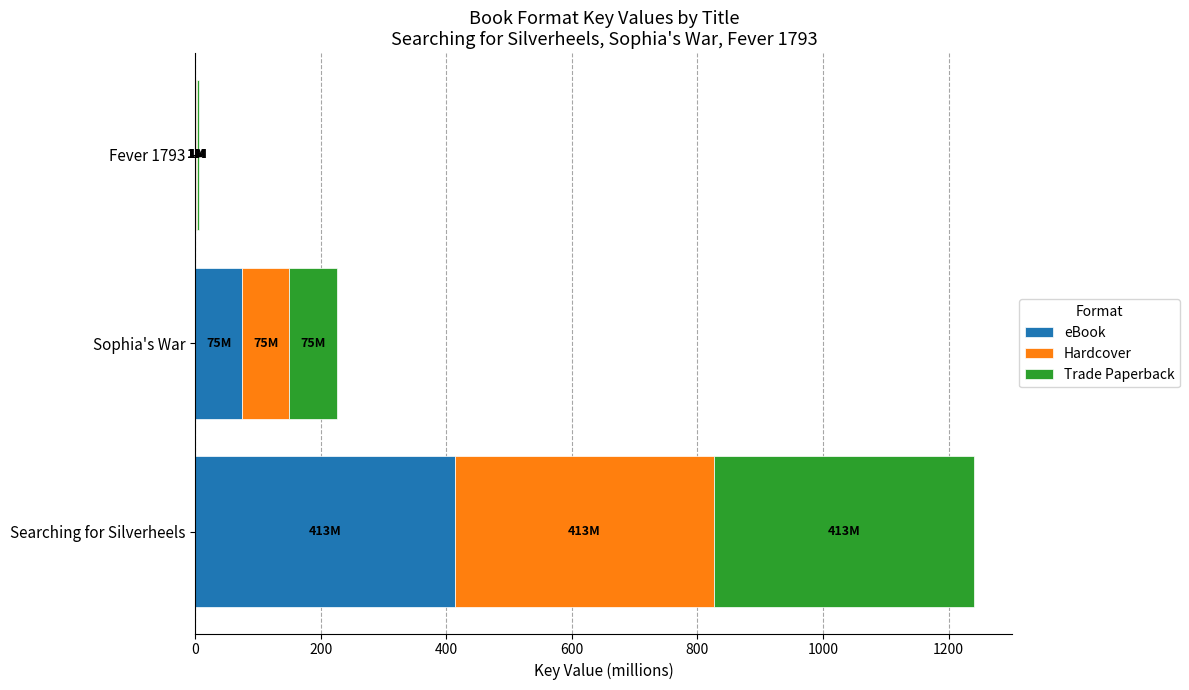

Which category has the highest value in the eBook series?

Searching for Silverheels